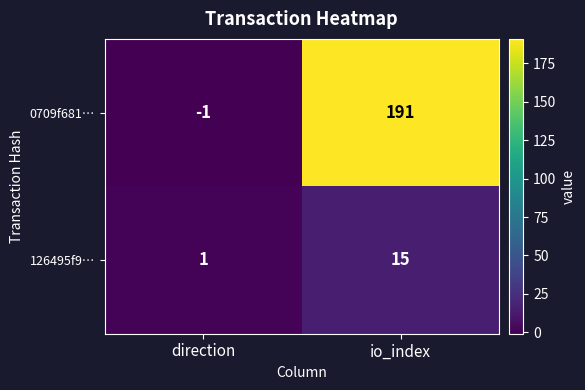

What is the sum of all 0709f681… values?

190